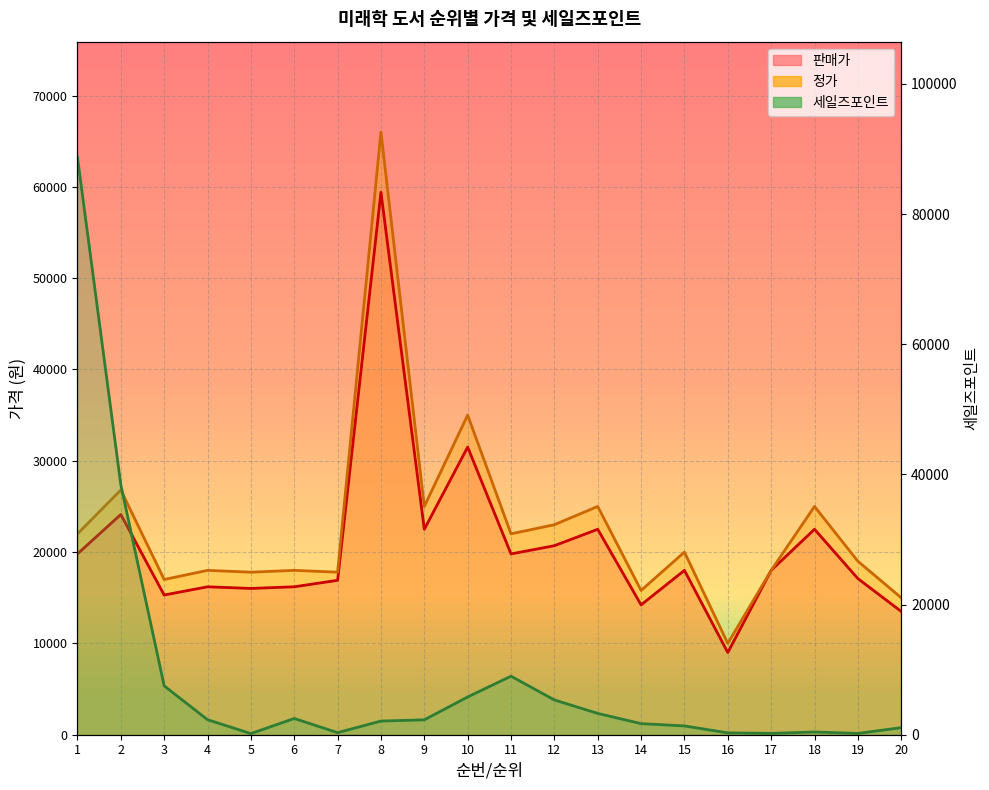

Does the chart display data point markers on the line(s)?

No